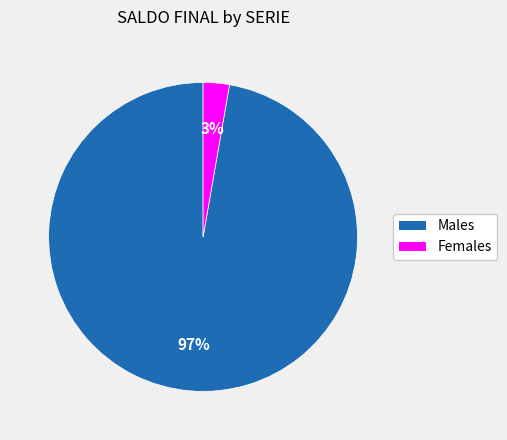

Combined, do Males and Females account for over 50%?

Yes